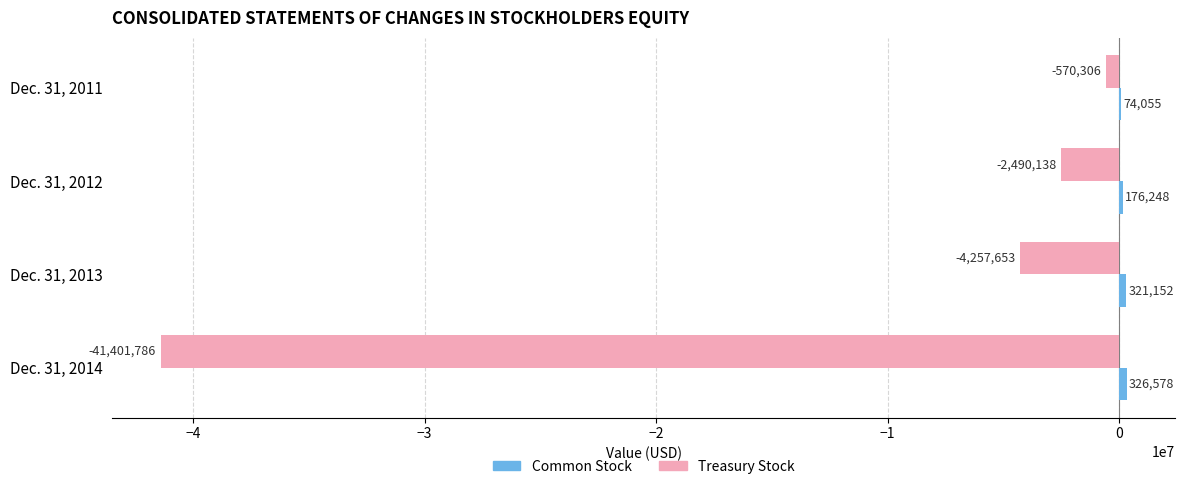

What is the sum of the Treasury Stock values at Dec. 31, 2012 and Dec. 31, 2014?

-43891924